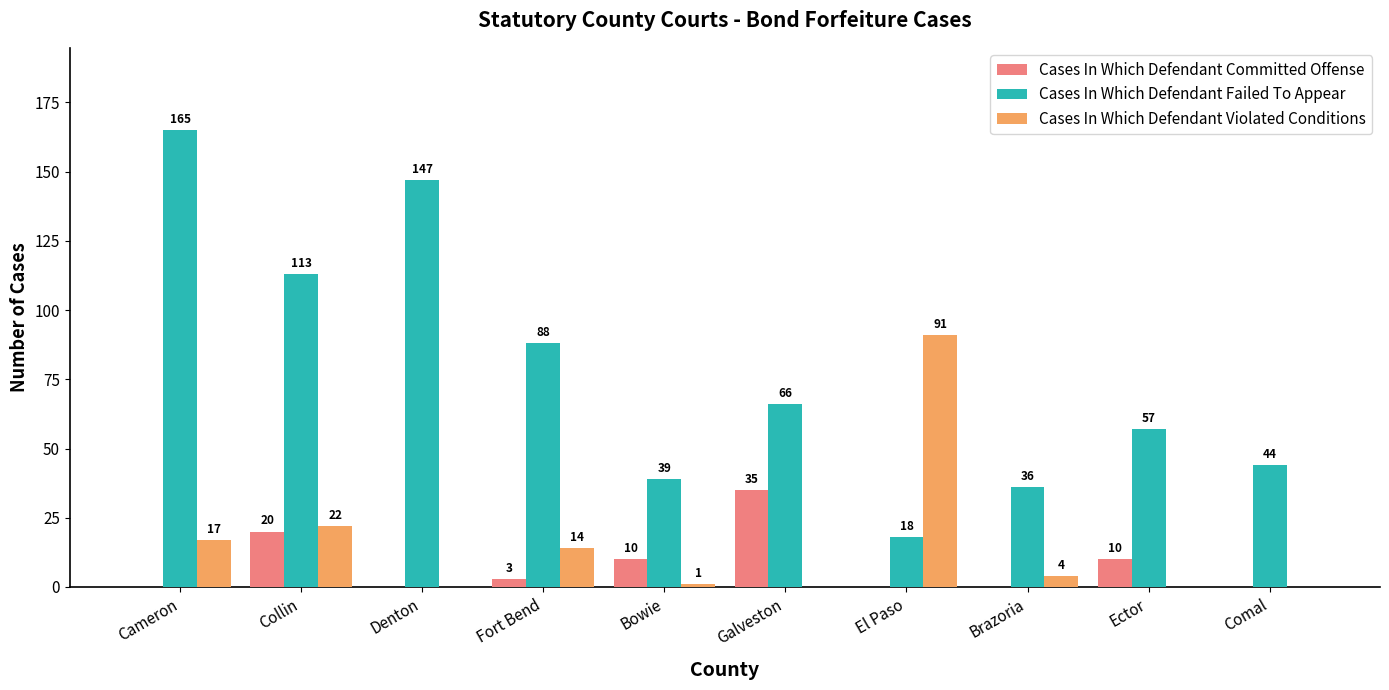

How many positive values does the Cases In Which Defendant Violated Conditions series have?

6